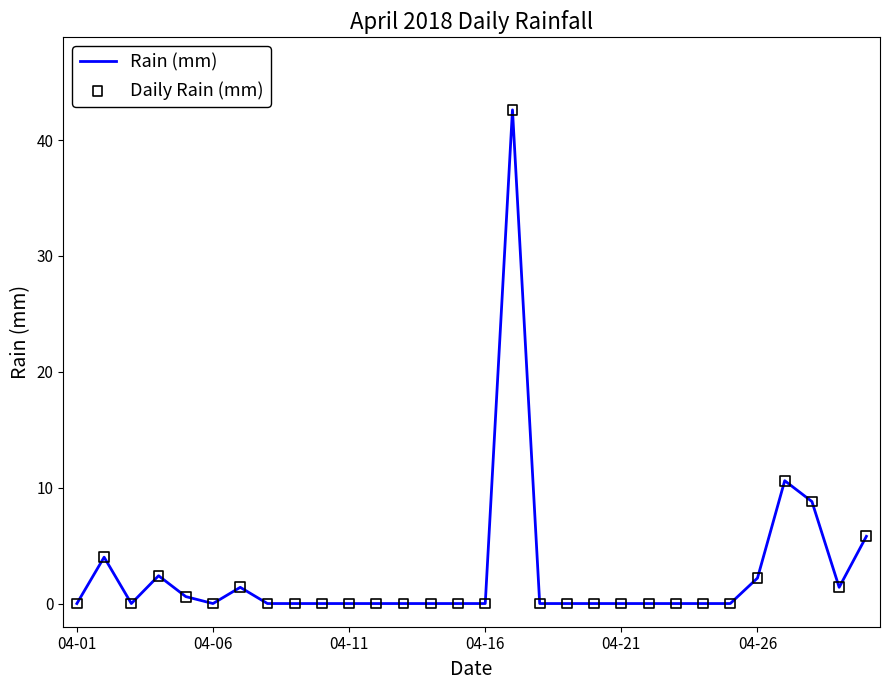

What is the difference between the maximum and minimum values?

42.6